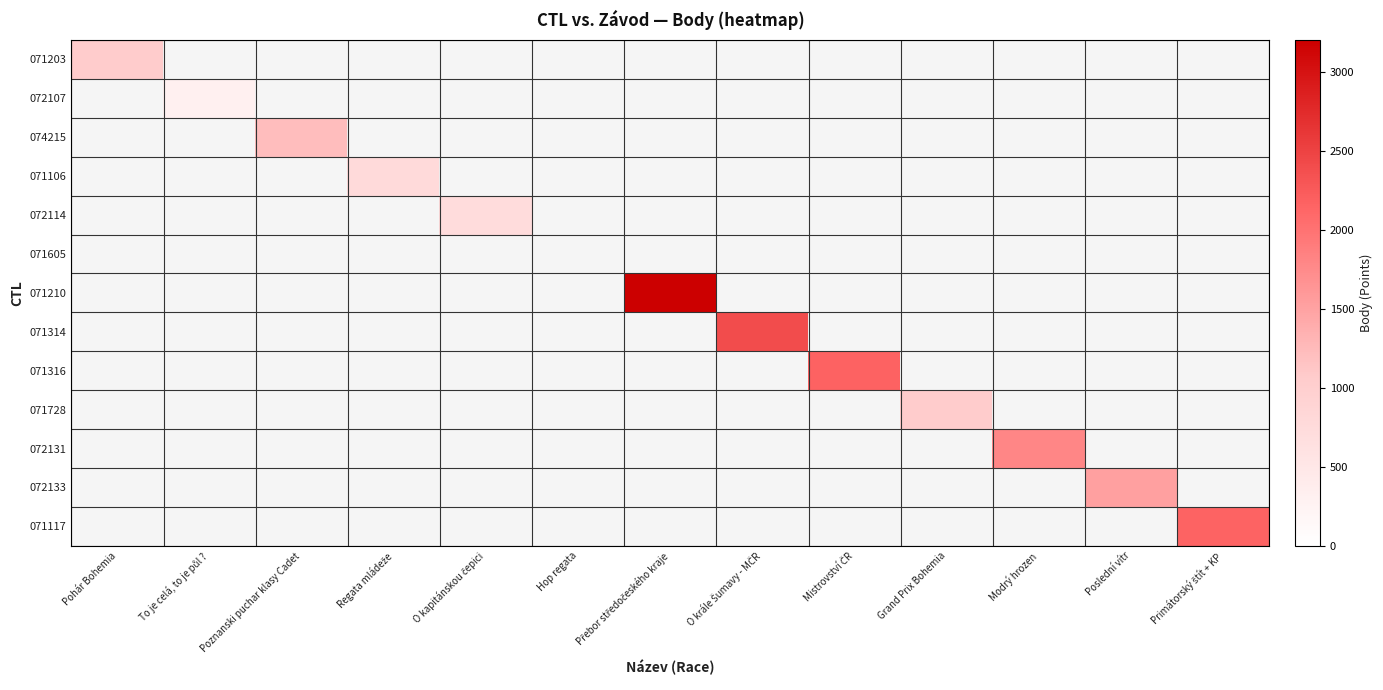

Which category has the lowest value across all series?

To je celá, to je půl ?